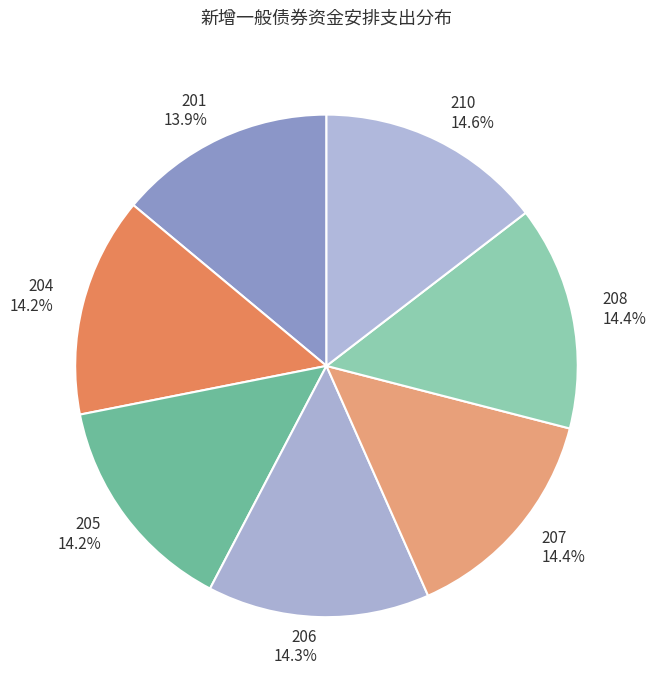

Approximately how many times larger is the value at 210 compared to 206?

1.0